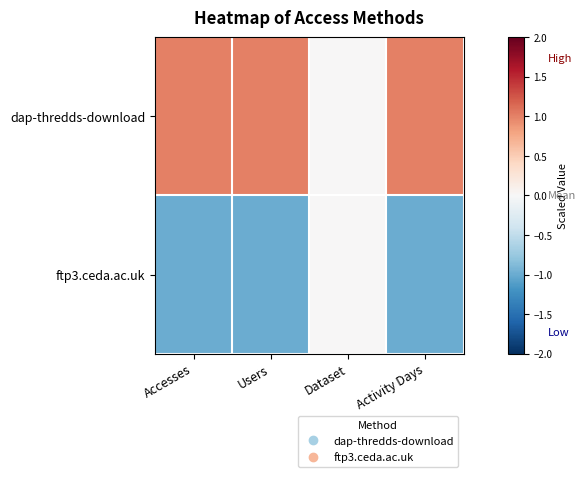

What is the minimum value shown in the chart?

-1